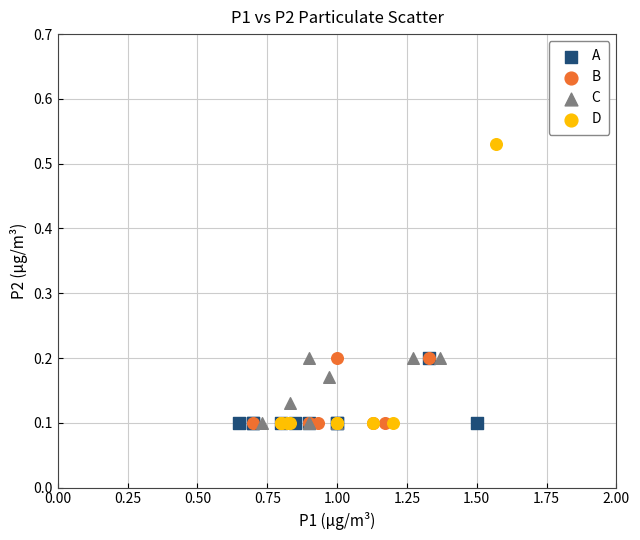

Which series contains the highest Y value?

D